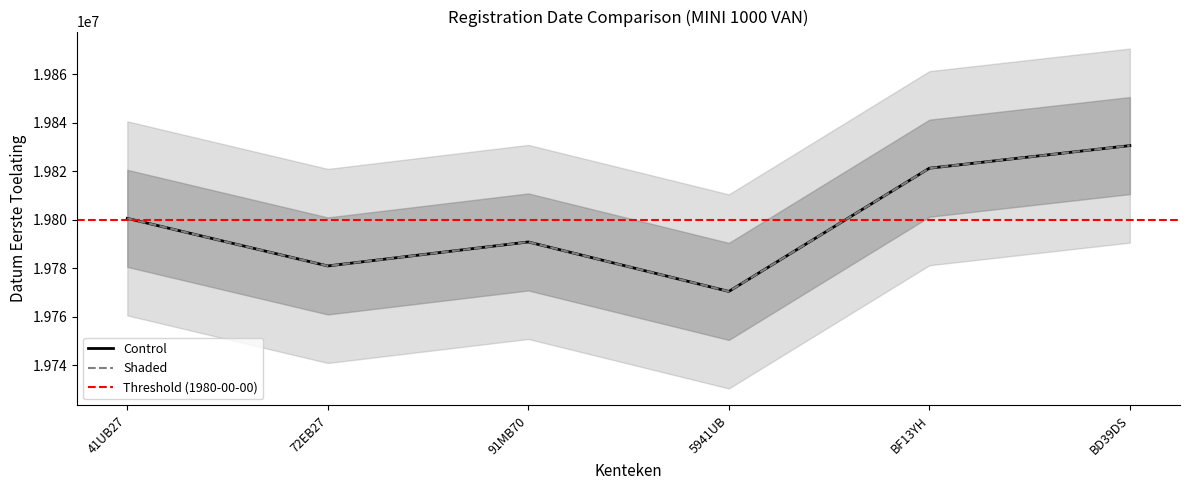

True or false: Shaded and Control cross at least once.

False